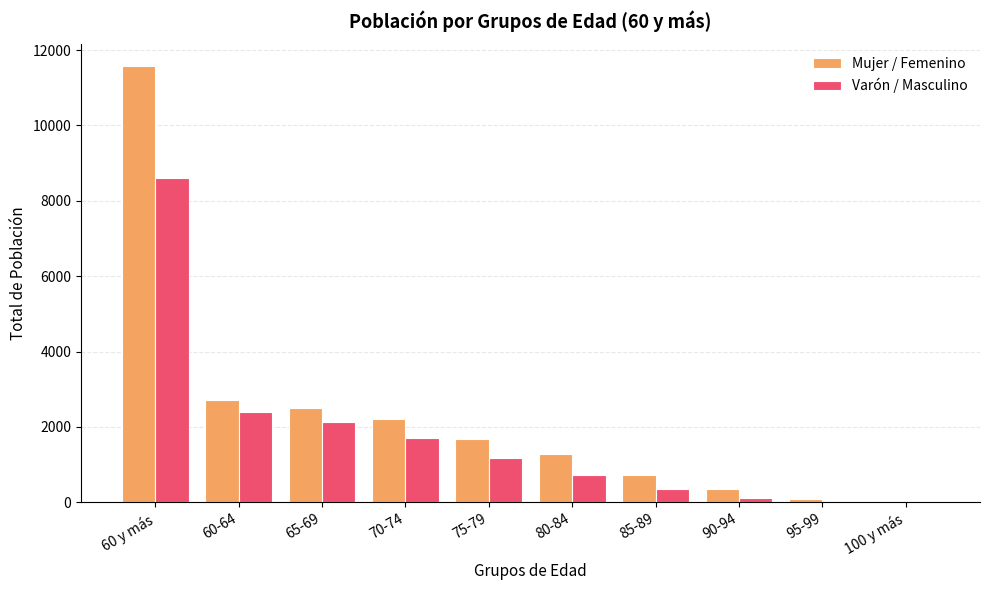

What is the sum of all Mujer / Femenino values?

23148